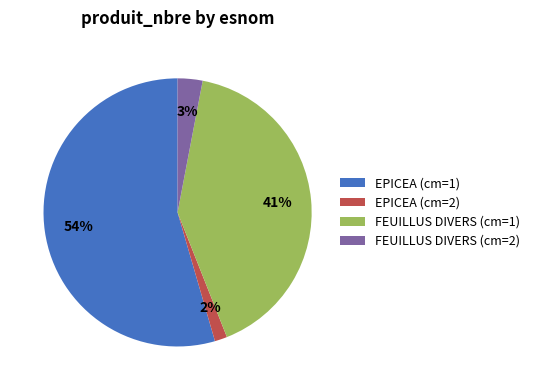

To the nearest percent, what is the difference between the FEUILLUS DIVERS (cm=2) and FEUILLUS DIVERS (cm=1) slice percentages?

38%